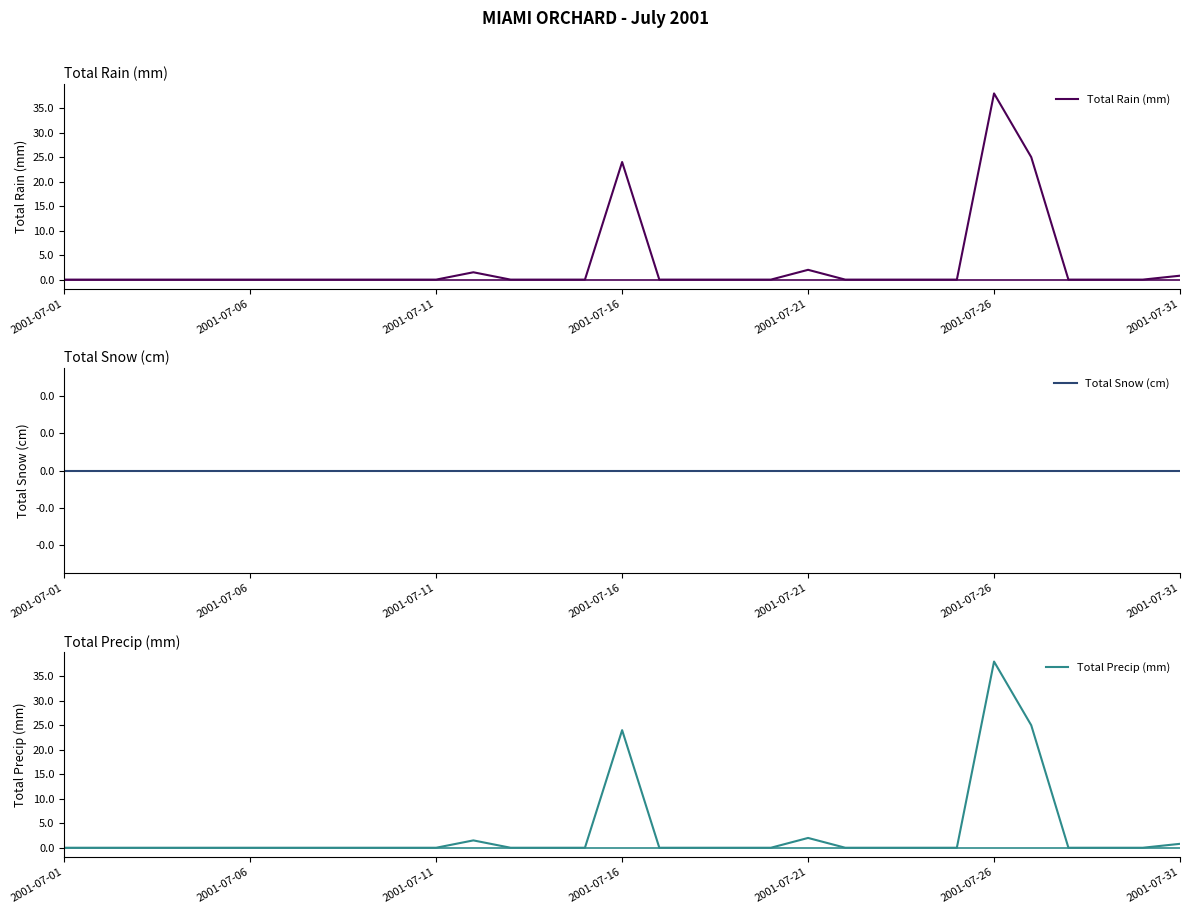

True or false: Total Rain (mm) and Total Snow (cm) cross at least once.

False